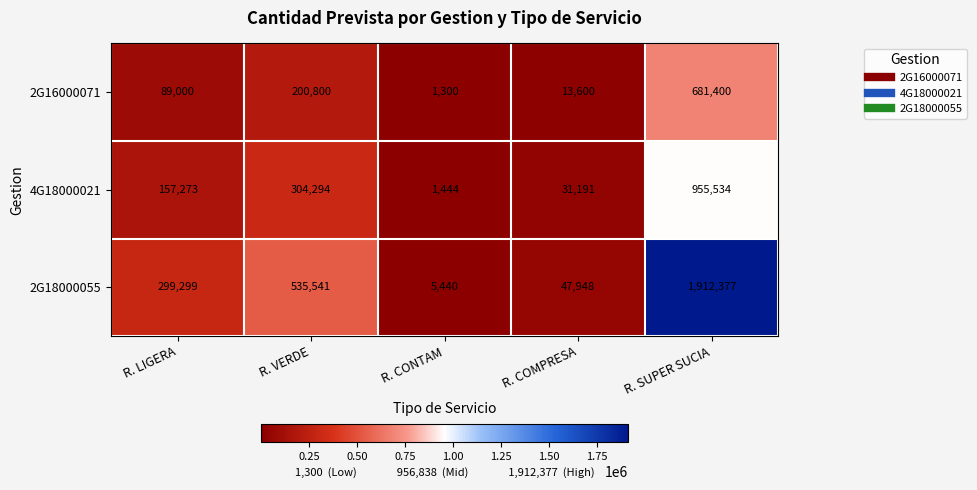

What is the greatest value displayed?

1912377